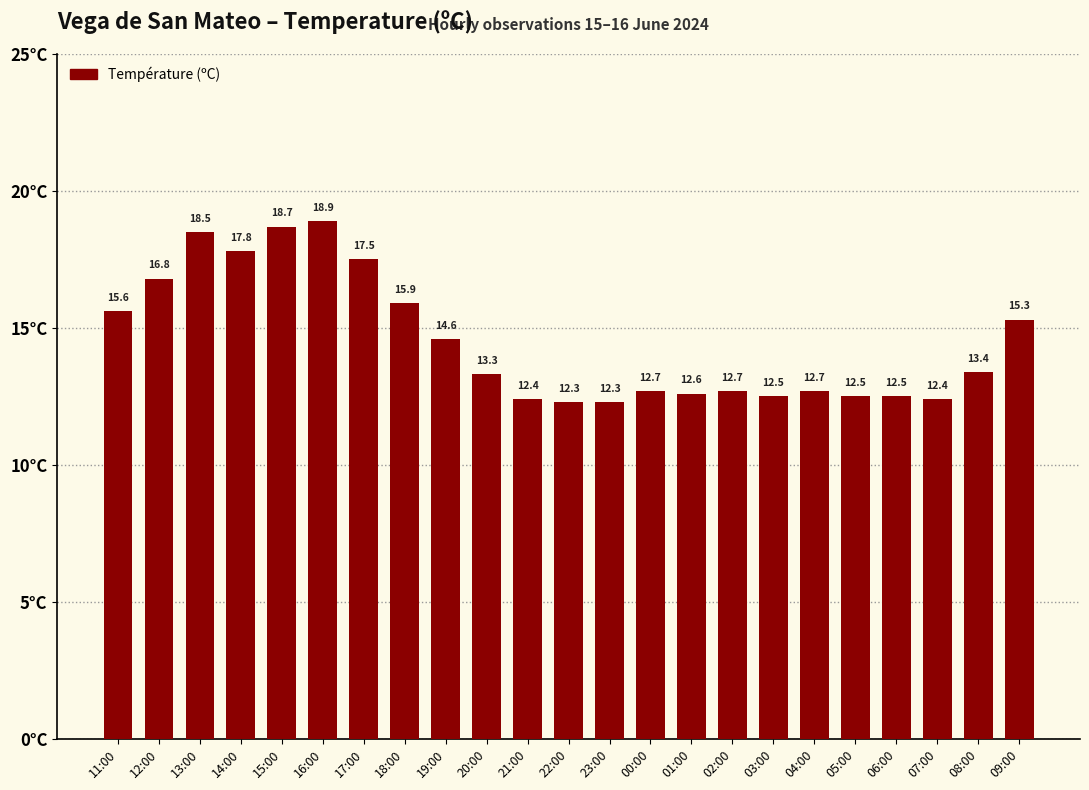

Read the value at 09:00.

15.3